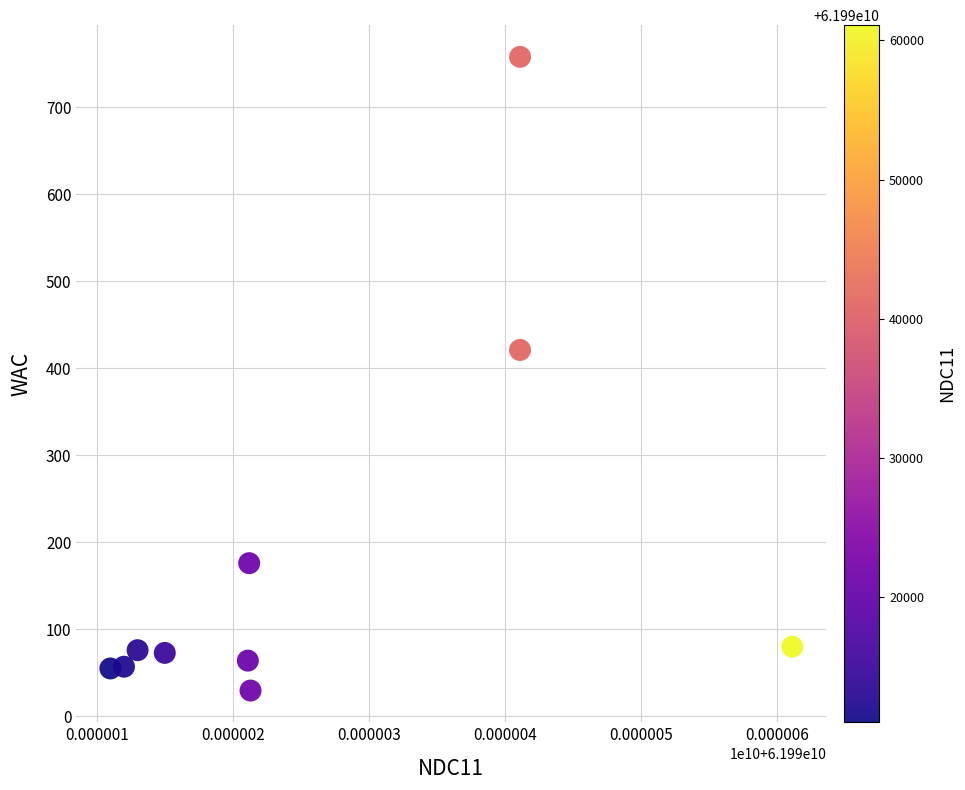

What Y value in the scatter plot is closest to 393?

421.1